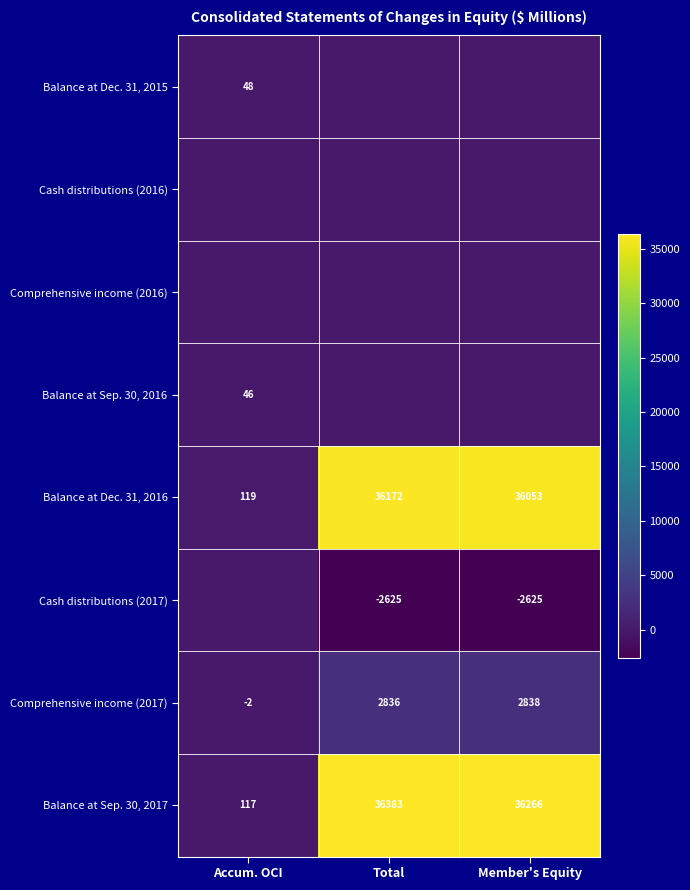

At which label is Balance at Dec. 31, 2016 closest to 18145?

Member's Equity